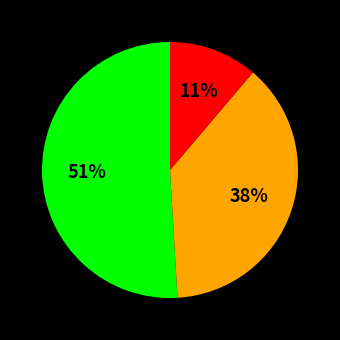

To the nearest percent, what is the average slice percentage?

33%